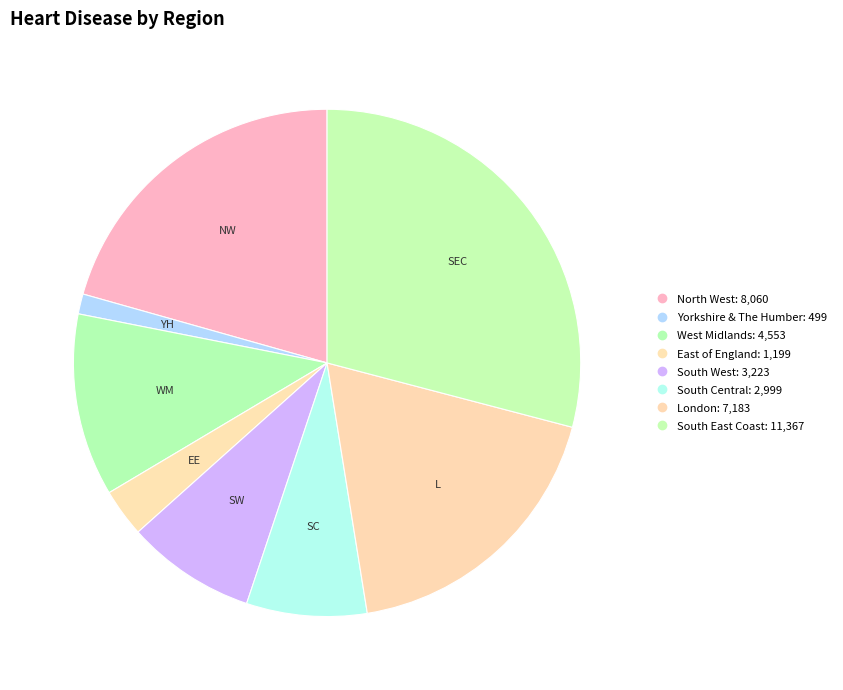

To the nearest percent, what is the combined percentage of North West and West Midlands?

32%